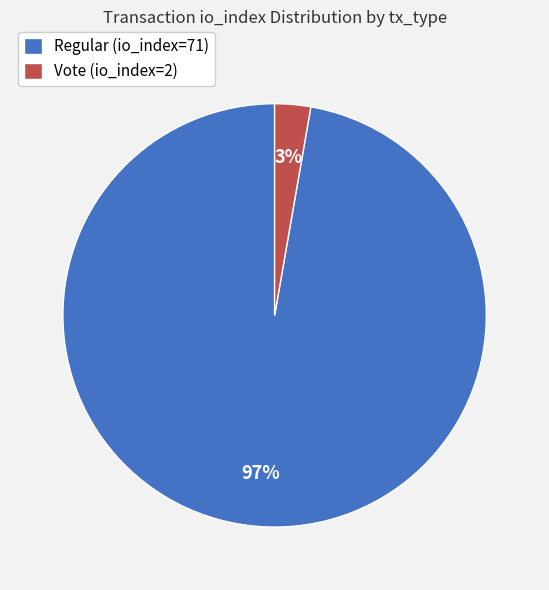

Does Vote (io_index=2) represent more than half of the total?

No